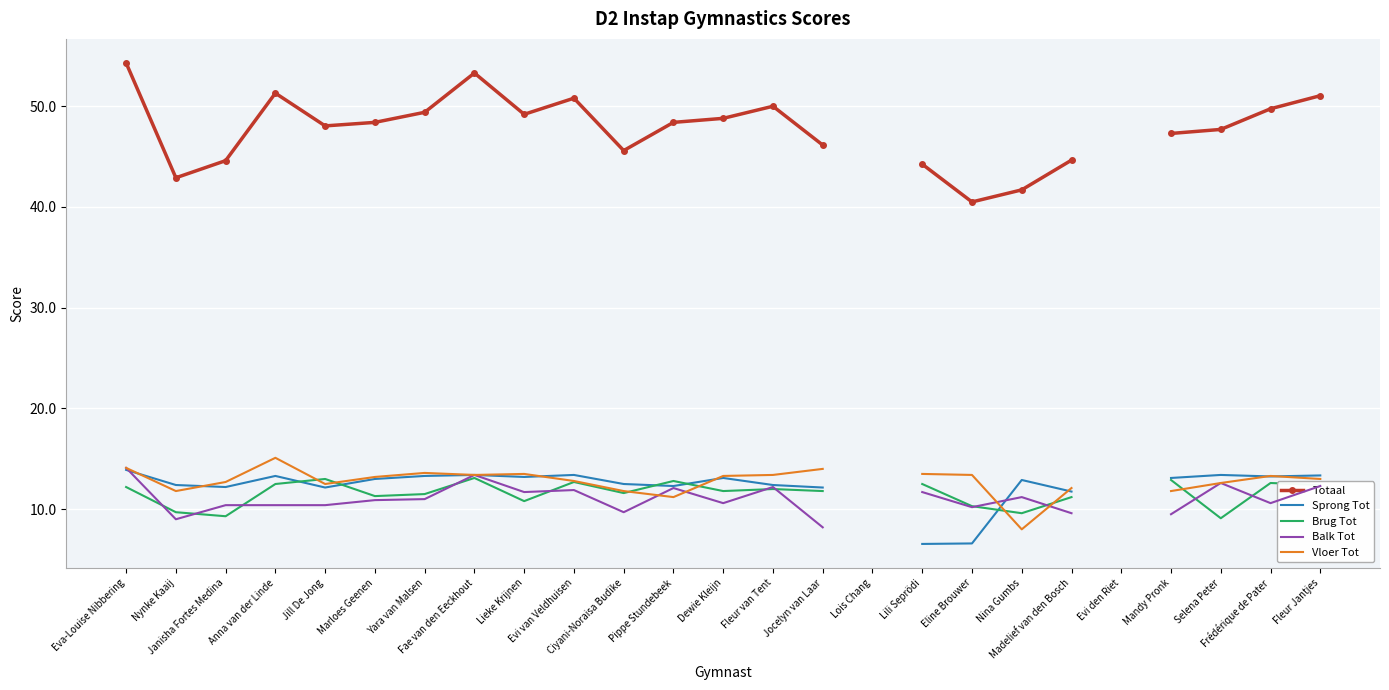

What is the maximum value for Sprong Tot?

13.9